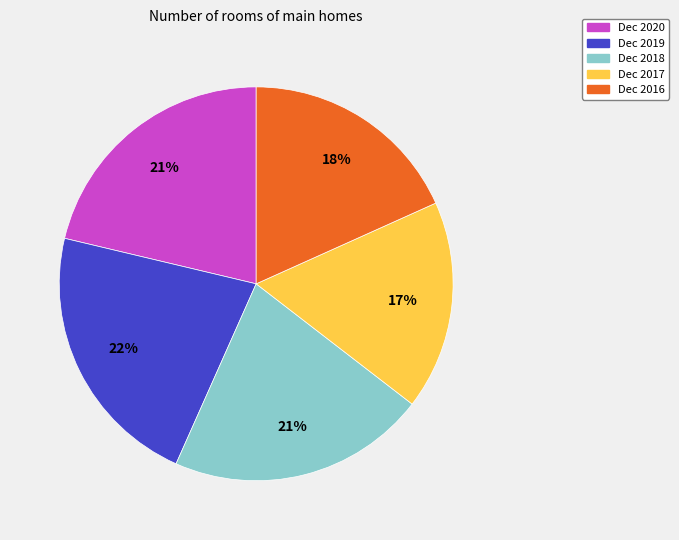

Is the sum of Dec 2018 and Dec 2016 greater than half?

No